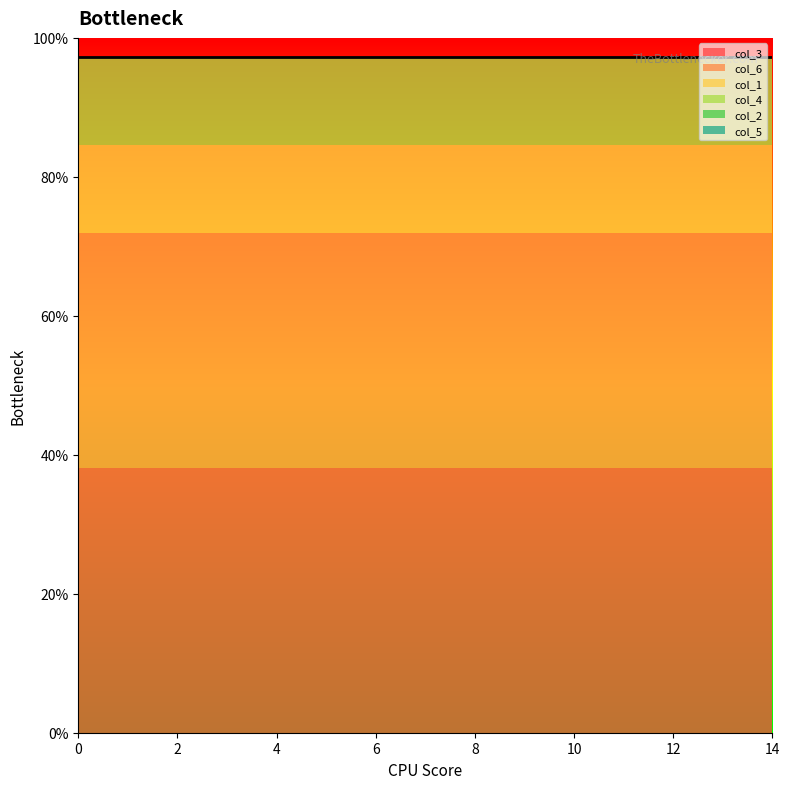

Which series changed the most between 2 and 9?

col_3